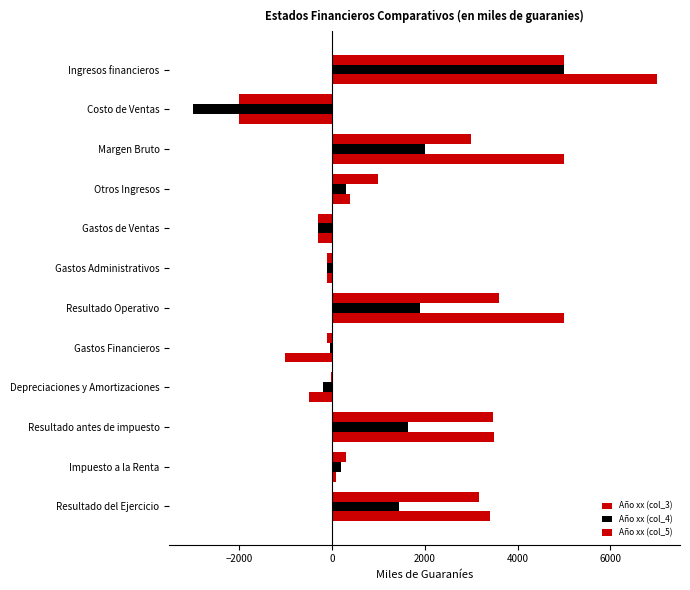

How many data points in Año xx (col_4) are above 300?

5